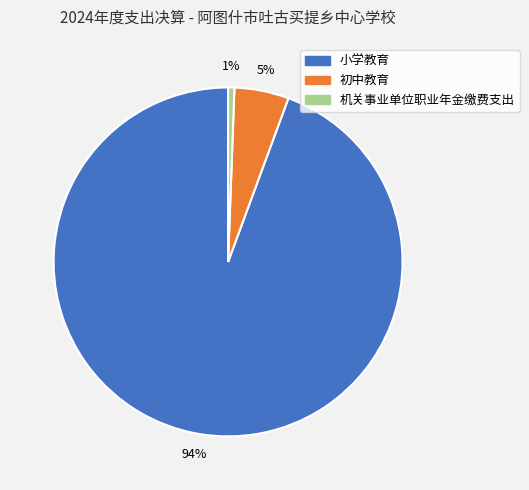

Is 小学教育 the majority of the pie?

Yes